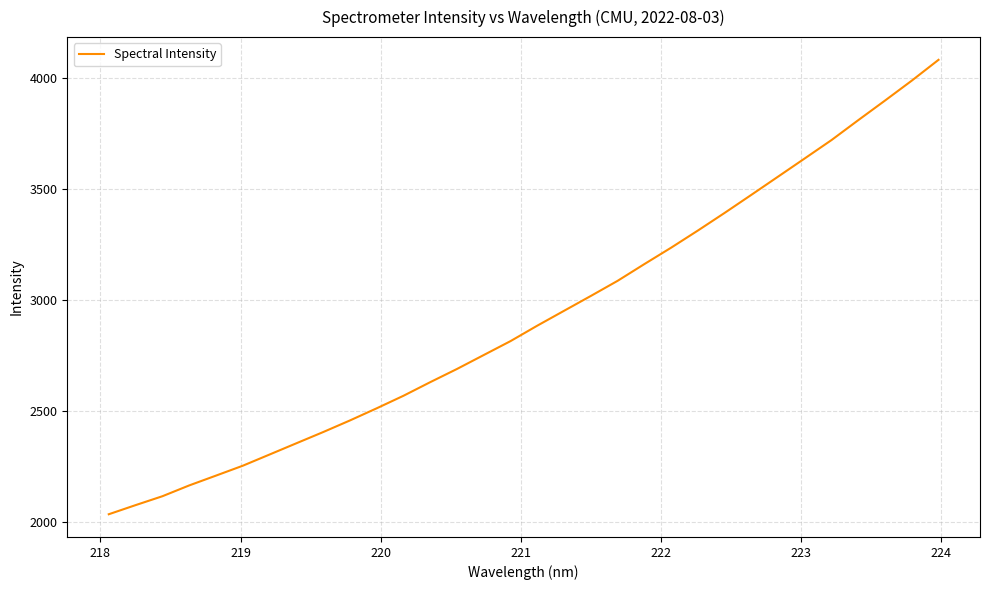

What is the difference between the maximum and minimum values?

2046.7